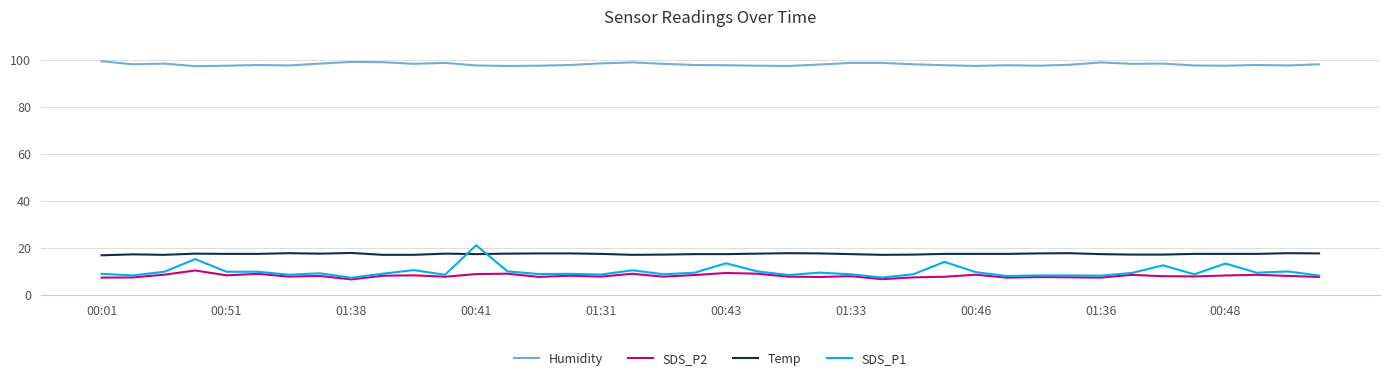

True or false: Temp and Humidity cross at least once.

False